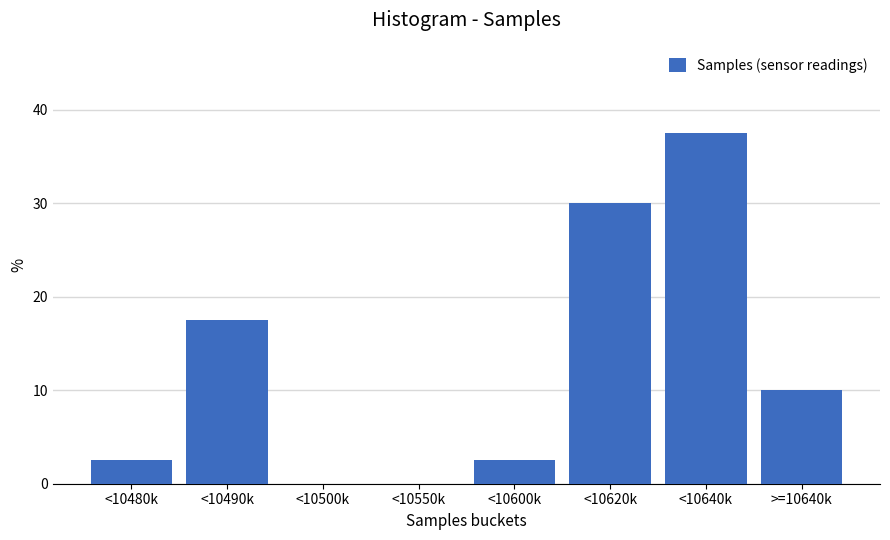

Reading left to right, what are all the values shown in this chart?

<10480k=2.5	<10490k=17.5	<10500k=0.0	<10550k=0.0	<10600k=2.5	<10620k=30.0	<10640k=37.5	>=10640k=10.0